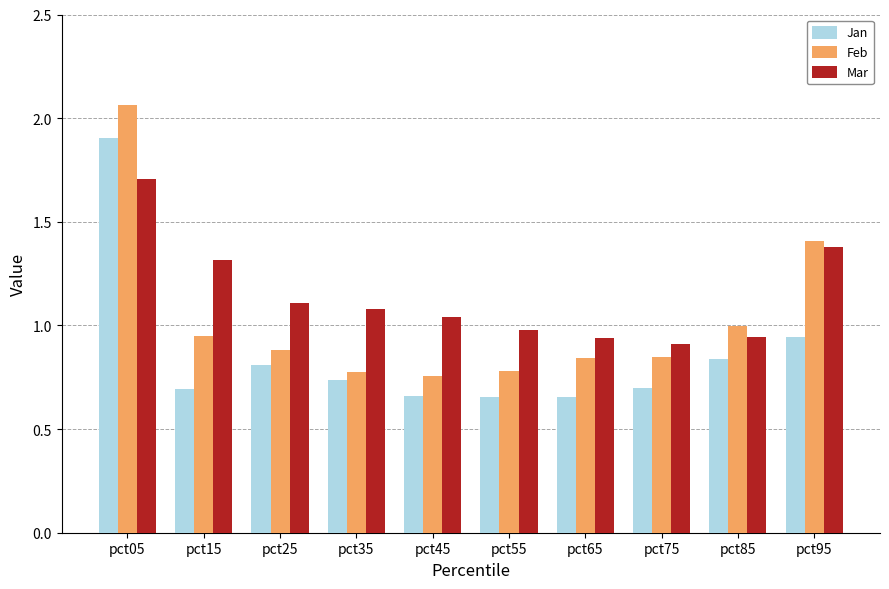

At which category does the chart reach its peak across all series?

pct05